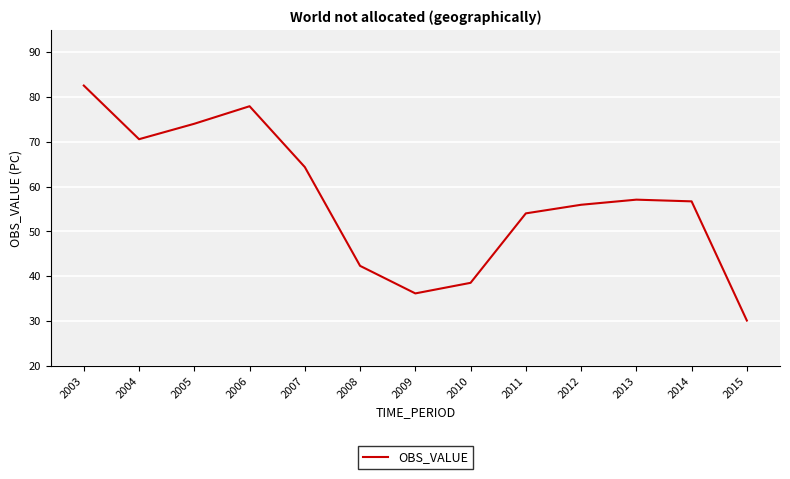

Which category has the highest value across all series?

2003